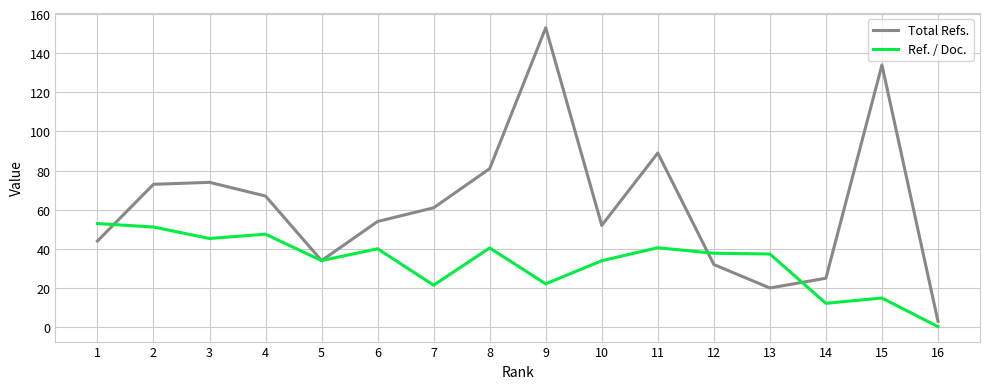

The Ref. / Doc. series shows 37.4 at 13. True or false?

True